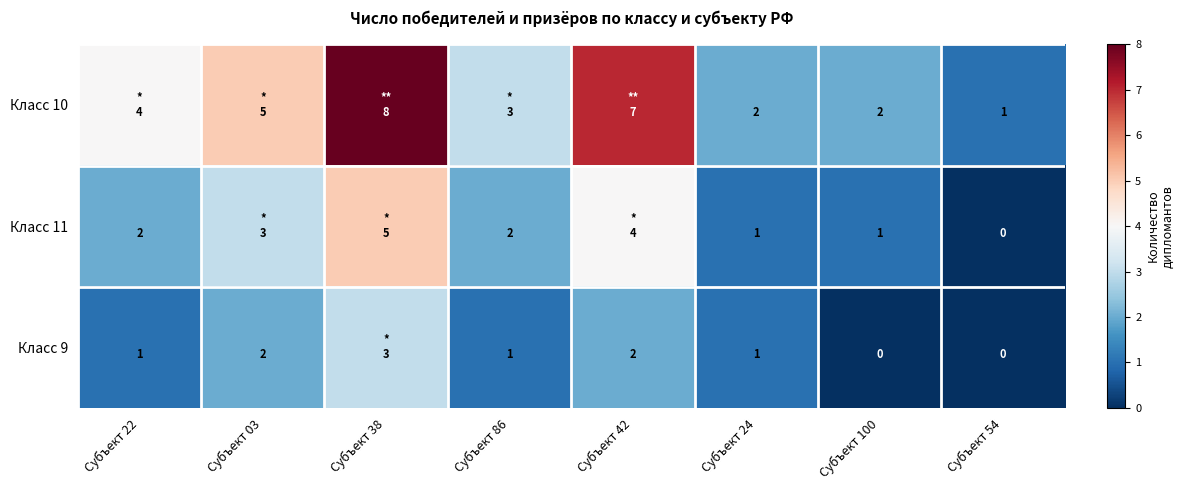

Is it true that Класс 9 equals 2 at Субъект 42?

True